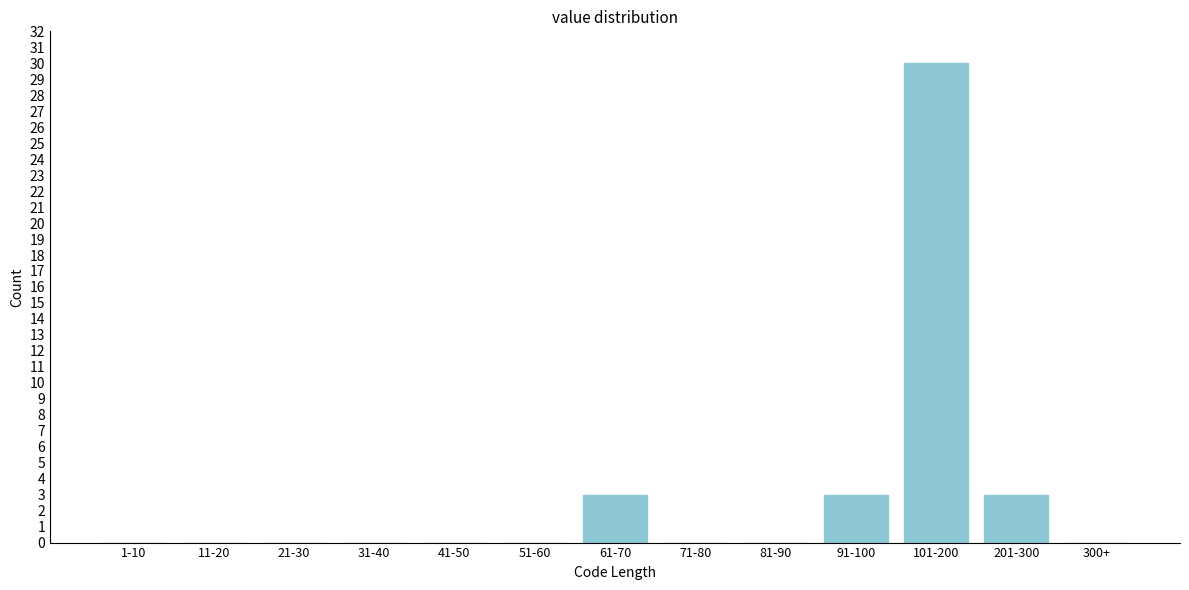

Reading right to left, what are all the values shown in this chart?

300+=0	201-300=3	101-200=30	91-100=3	81-90=0	71-80=0	61-70=3	51-60=0	41-50=0	31-40=0	21-30=0	11-20=0	1-10=0